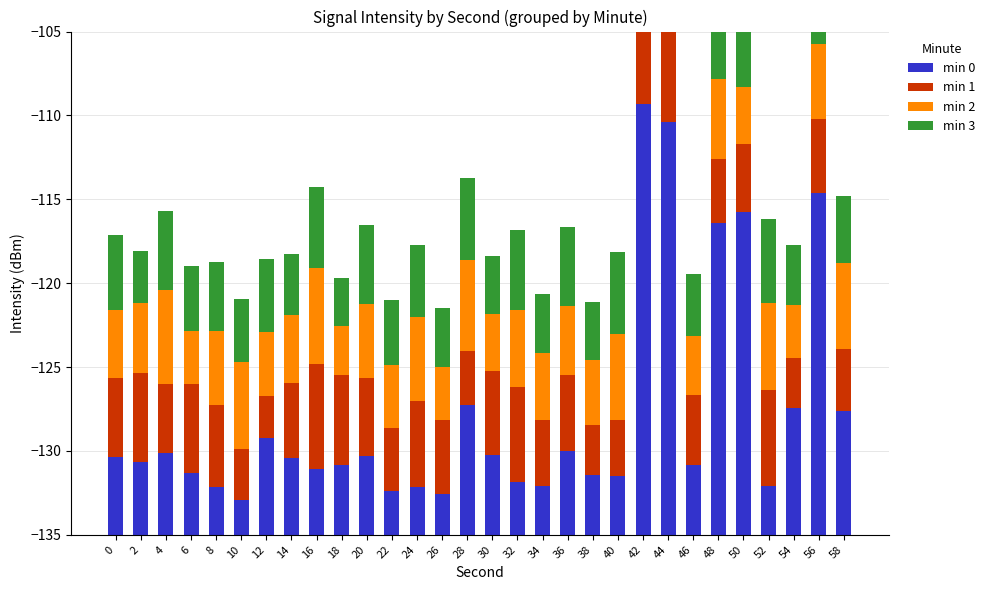

Reading left to right, transcribe all the data shown in this chart.

min 0: 4.6	4.3	4.9	3.7	2.9	2.1	5.8	4.6	3.9	4.2	4.7	2.6	2.9	2.4	7.7	4.8	3.1	2.9	5.0	3.6	3.5	25.7	24.6	4.2	18.6	19.3	2.9	7.6	20.4	7.4
min 1: 4.8	5.3	4.1	5.3	4.9	3.1	2.5	4.5	6.3	5.3	4.6	3.8	5.1	4.4	3.2	5.0	5.7	4.0	4.6	3.0	3.3	4.7	5.4	4.2	3.8	4.1	5.7	3.0	4.4	3.7
min 2: 4.0	4.2	5.6	3.2	4.4	5.2	3.8	4.1	5.7	3.0	4.4	3.7	5.0	3.2	5.4	3.4	4.6	4.0	4.1	3.9	5.1	2.8	4.2	3.5	4.8	3.4	5.2	3.2	4.4	5.2
min 3: 4.5	3.2	4.7	3.9	4.1	3.8	4.4	3.7	4.8	2.9	4.7	3.9	4.3	3.6	4.9	3.5	4.7	3.6	4.7	3.5	4.9	2.7	4.1	3.7	4.2	3.8	5.0	3.6	4.3	4.0